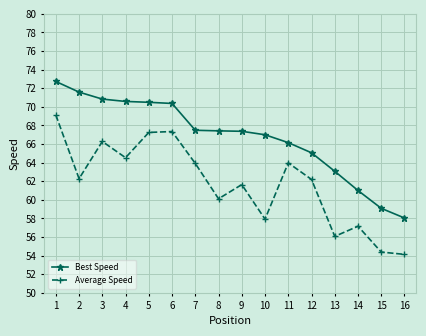

Does the chart have visible grid lines?

Yes